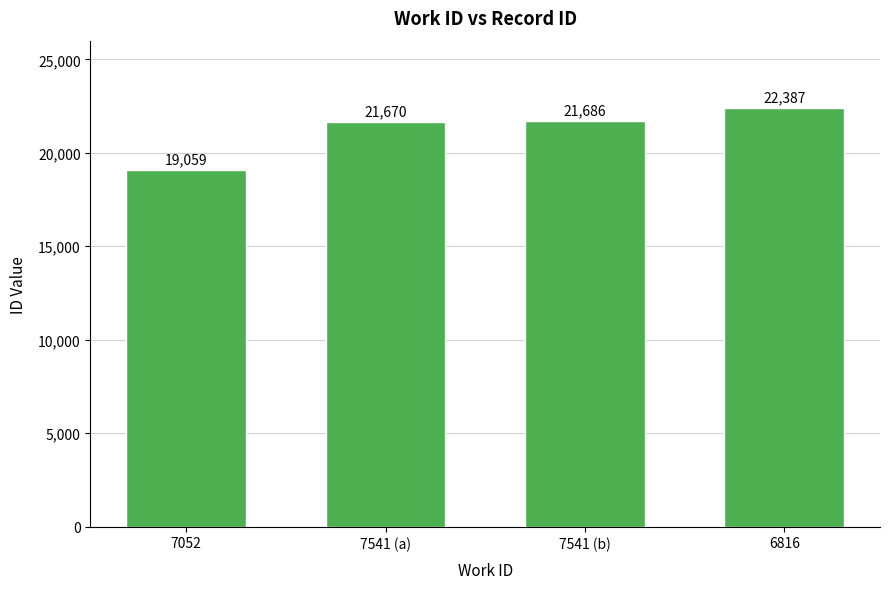

Where is the data nearest to the value 20723?

7541 (a)